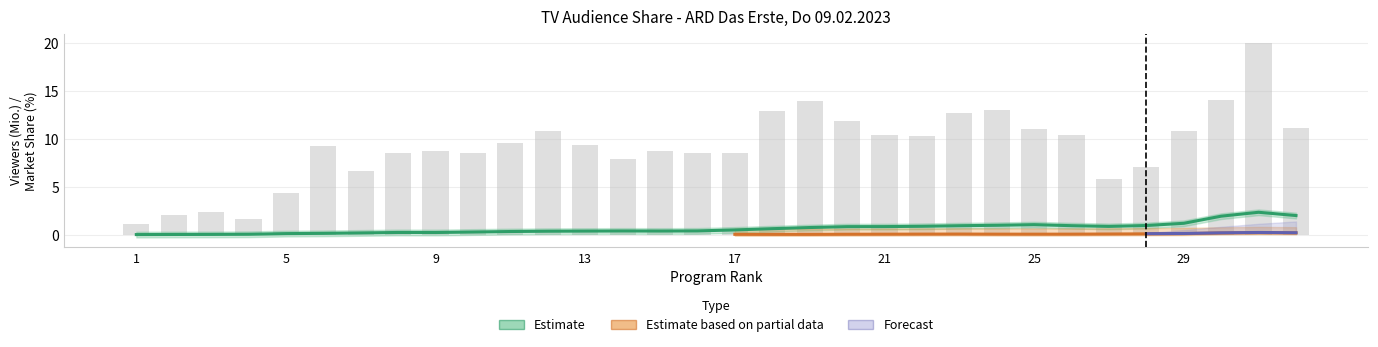

At how many categories does at least one series exceed 6?

27